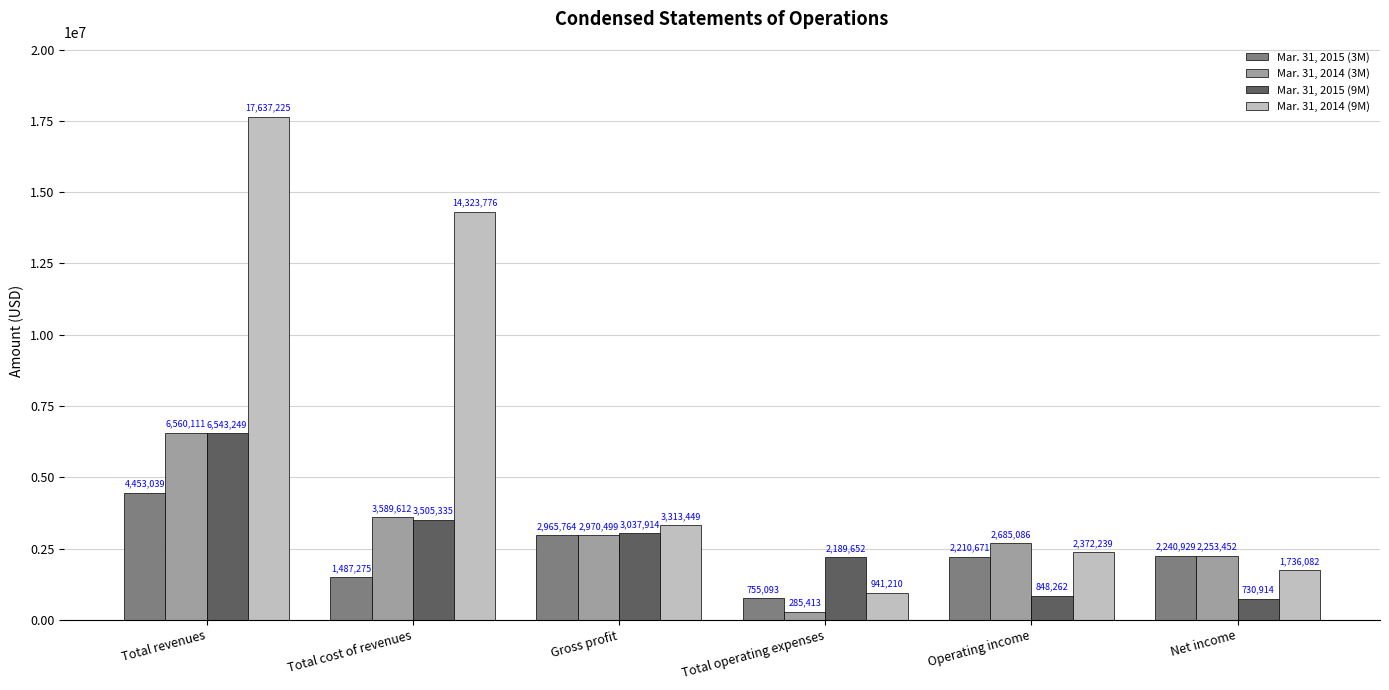

Reading right to left, what are all the values shown in this chart?

Mar. 31, 2015 (3M): 2240929	2210671	755093	2965764	1487275	4453039
Mar. 31, 2014 (3M): 2253452	2685086	285413	2970499	3589612	6560111
Mar. 31, 2015 (9M): 730914	848262	2189652	3037914	3505335	6543249
Mar. 31, 2014 (9M): 1736082	2372239	941210	3313449	14323776	17637225